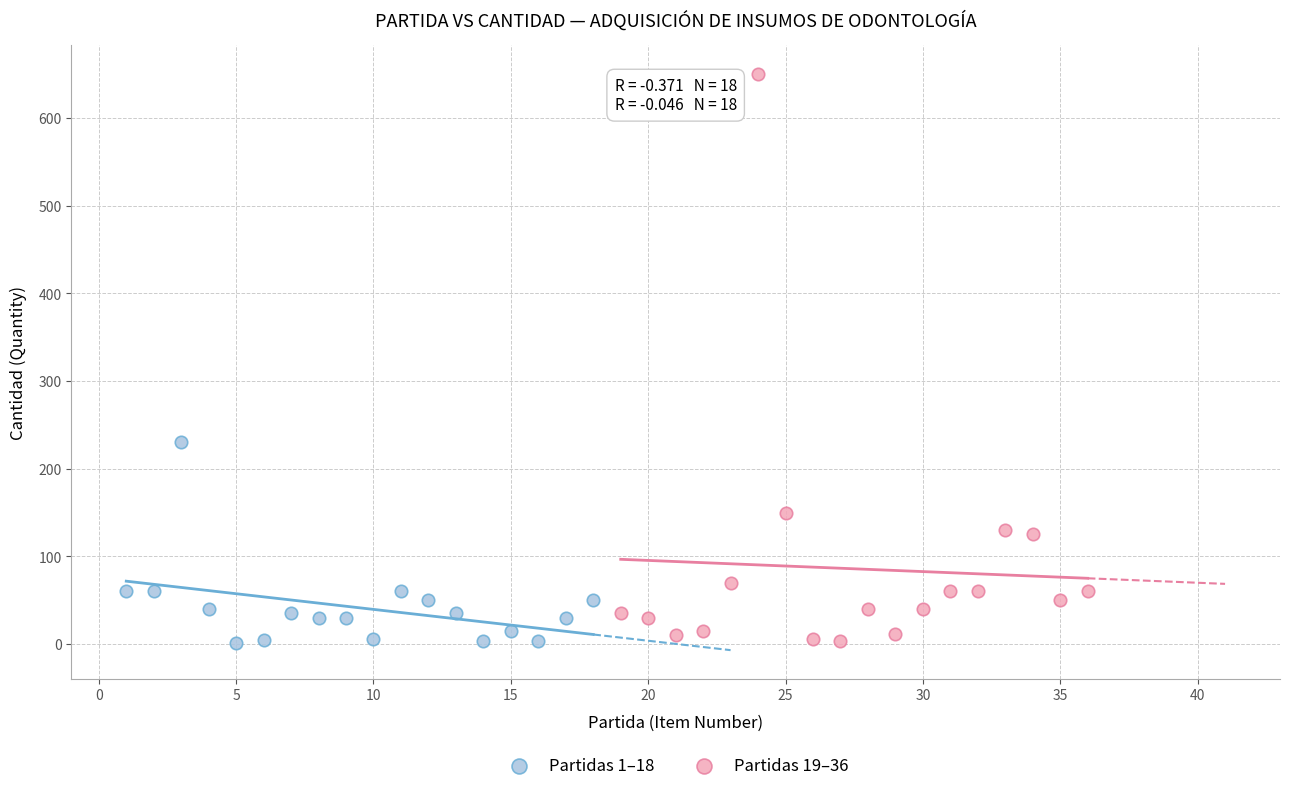

Which series has the widest spread of Y values?

Partidas 19–36